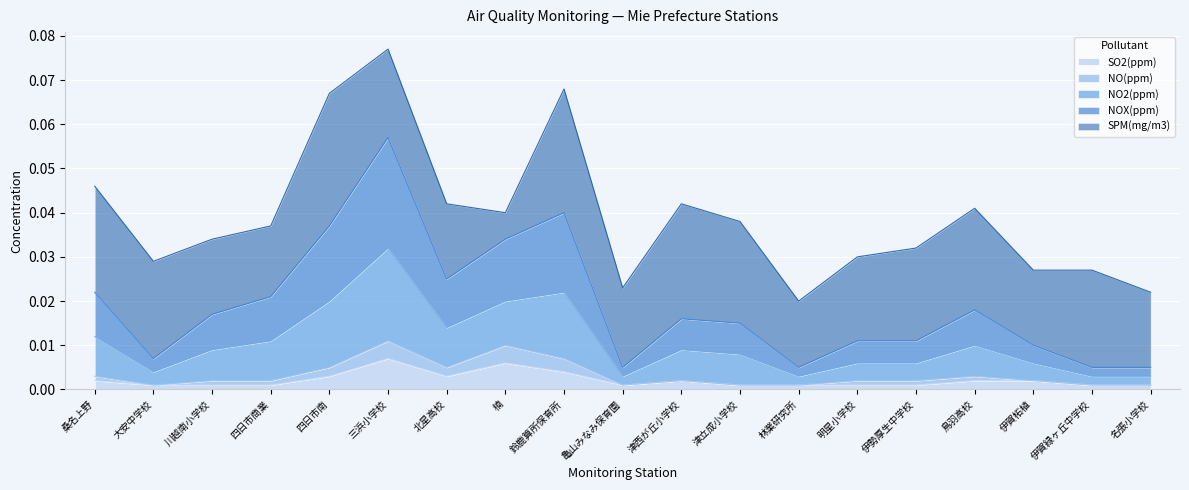

At which category is the sum across all series the highest?

三浜小学校